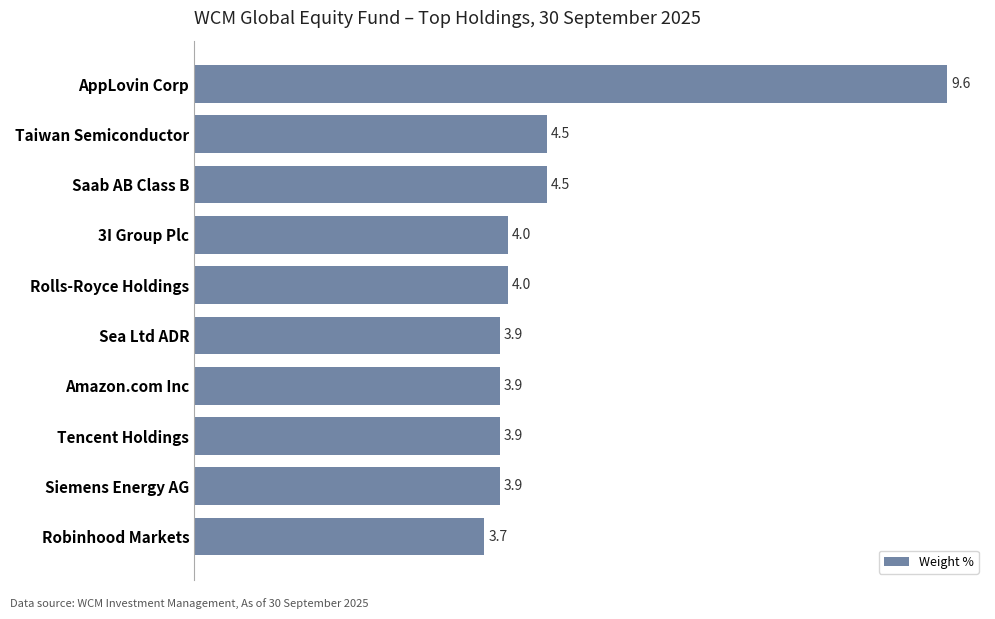

Reading top to bottom, what are all the values shown in this chart?

AppLovin Corp=9.6	Taiwan Semiconductor=4.5	Saab AB Class B=4.5	3I Group Plc=4.0	Rolls-Royce Holdings=4.0	Sea Ltd ADR=3.9	Amazon.com Inc=3.9	Tencent Holdings=3.9	Siemens Energy AG=3.9	Robinhood Markets=3.7